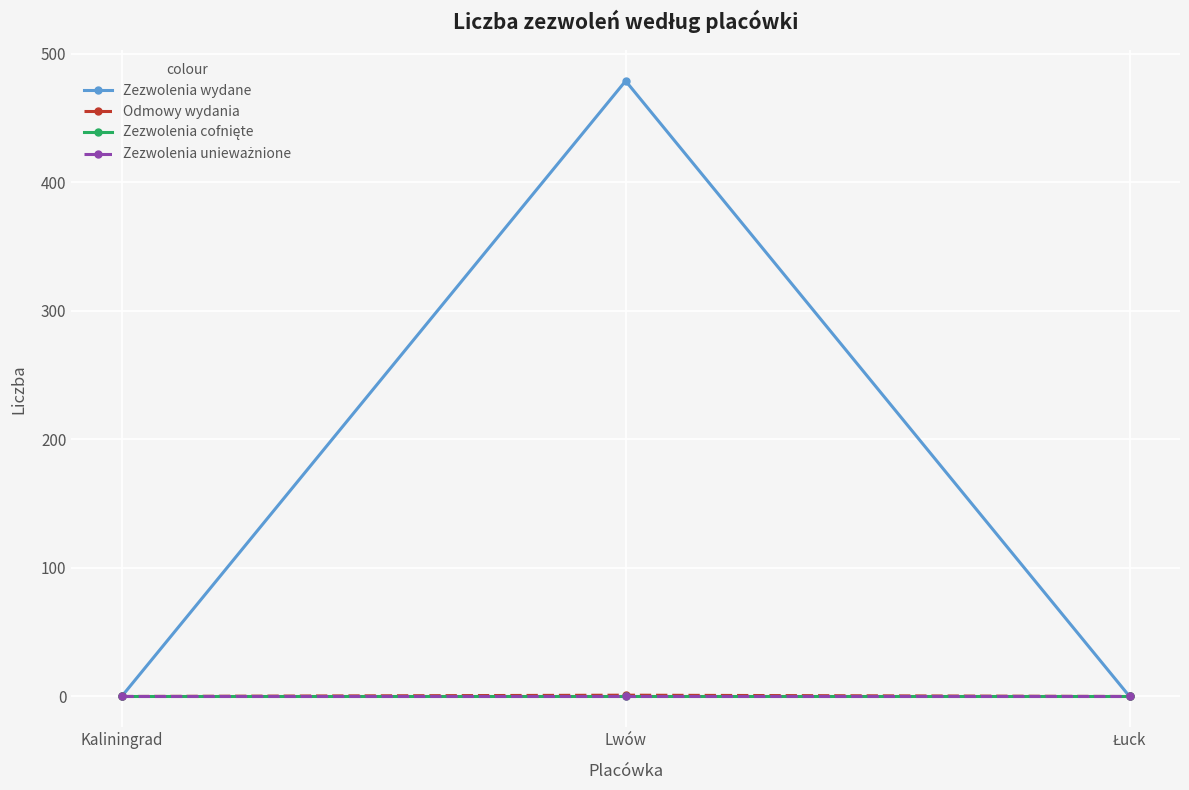

True or false: Odmowy wydania has a value of 1 at Lwów.

True